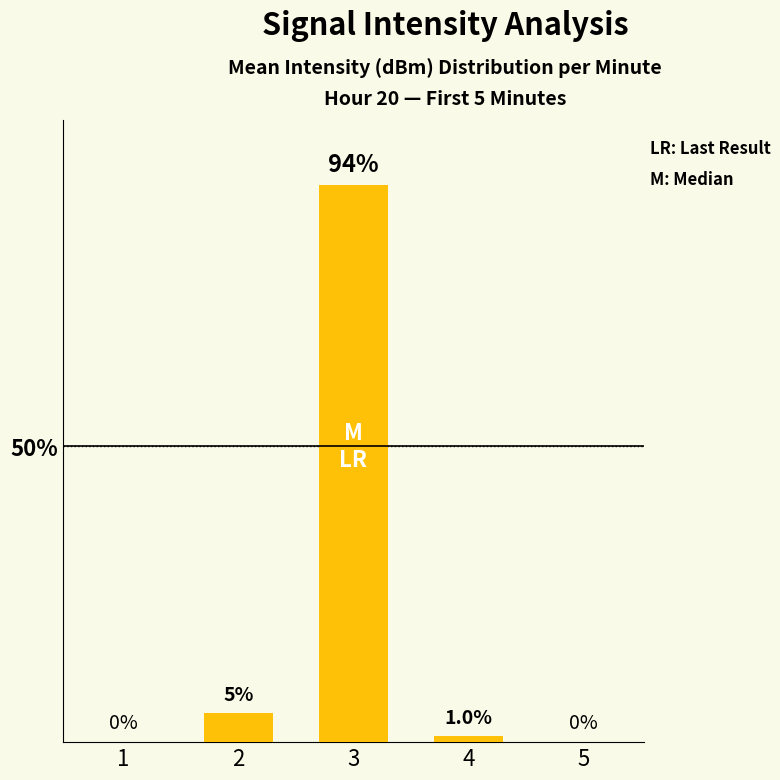

What is the sum of all values?

100